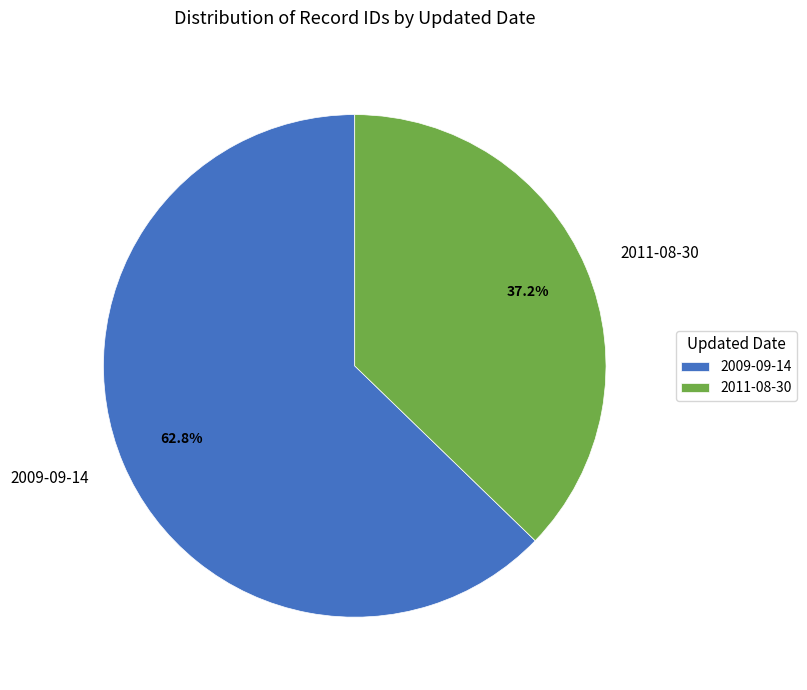

The 2009-09-14 slice represents 46% of the pie. True or false?

False